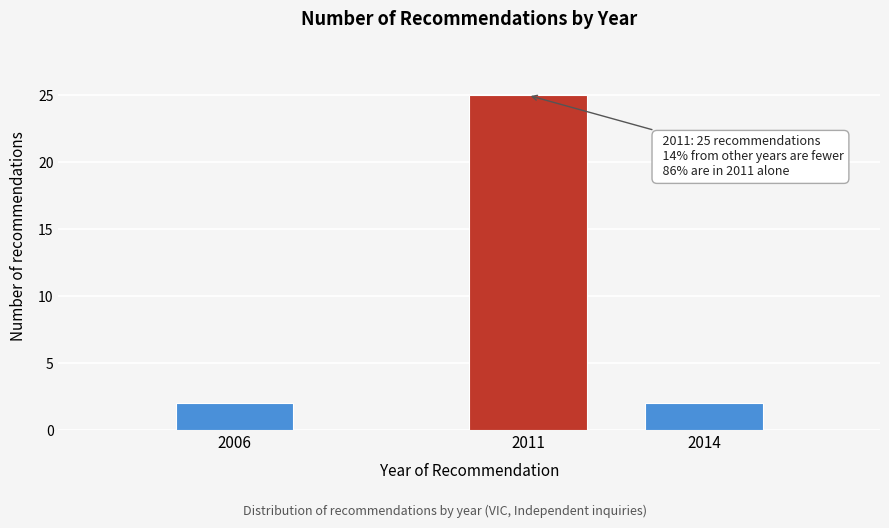

Reading left to right, list all the values displayed in this chart.

2006=2	2011=25	2014=2